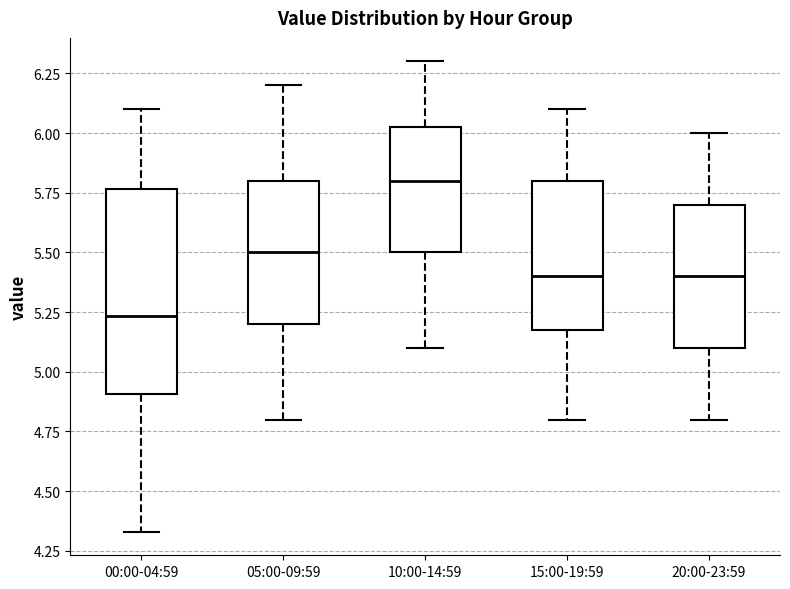

Where is the upper edge of the box for 10:00-14:59 on the y-axis? The values are not printed on the chart, so give them approximately, as read against the axis.

6.05